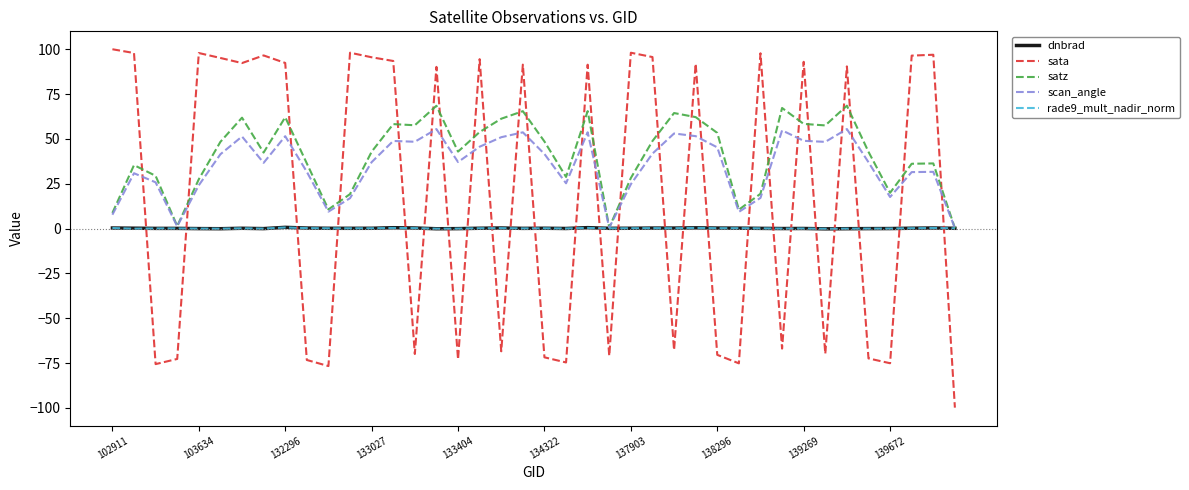

What is the smallest value displayed?

-99.8